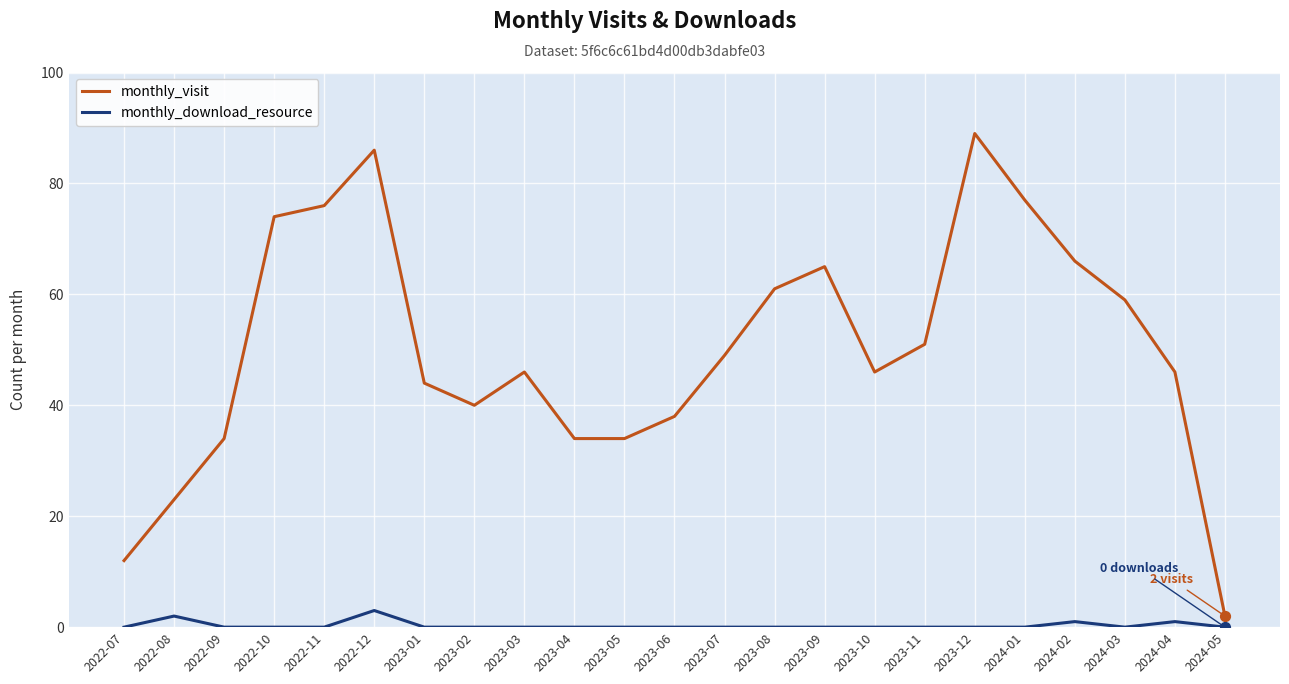

Which series changed the most between 2023-06 and 2023-10?

monthly_visit